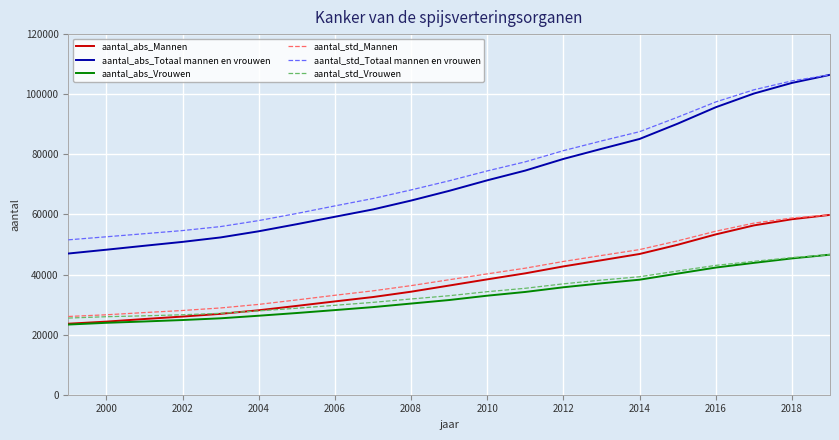

Which series has the widest spread of values?

aantal_abs_Totaal mannen en vrouwen